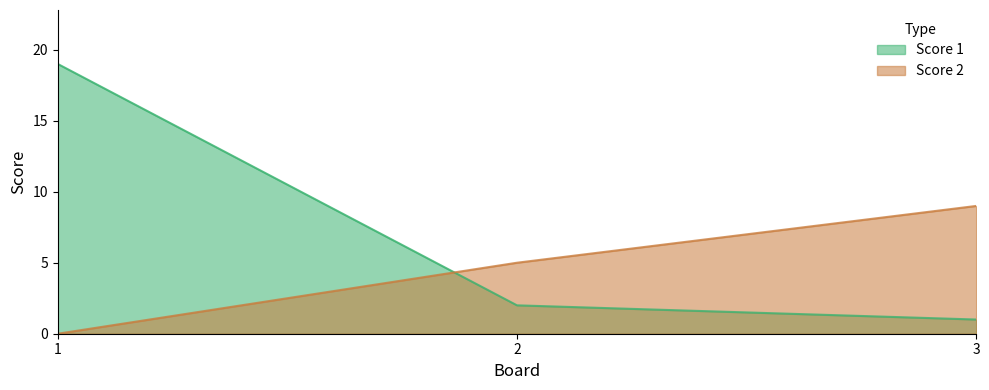

List the series in order of their overall mean, highest first.

Score 1, Score 2